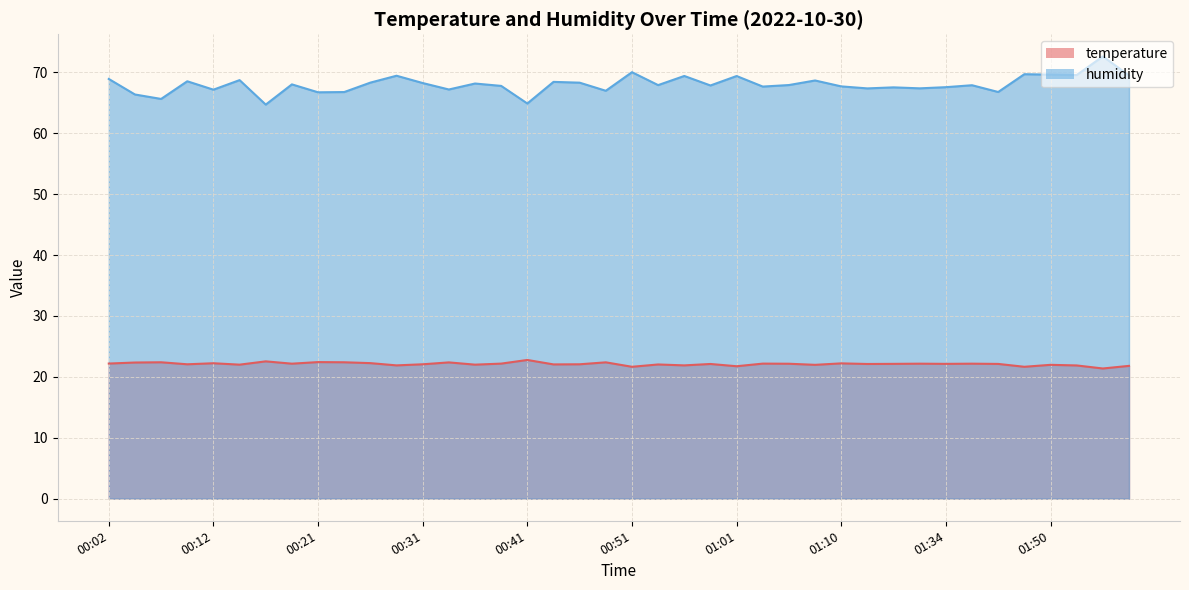

Reading left to right, extract all data points from this chart.

temperature: 00:02=22.2	00:04=22.4	00:07=22.4	00:09=22.1	00:12=22.2	00:14=22.0	00:16=22.5	00:19=22.2	00:21=22.4	00:24=22.4	00:26=22.2	00:29=21.9	00:31=22.1	00:33=22.4	00:36=22.0	00:38=22.2	00:41=22.8	00:43=22.0	00:46=22.1	00:48=22.4	00:51=21.6	00:53=22.0	00:56=21.9	00:58=22.1	01:01=21.7	01:03=22.2	01:05=22.1	01:08=22.0	01:10=22.2	01:13=22.1	01:15=22.1	01:24=22.2	01:34=22.1	01:37=22.2	01:39=22.1	01:45=21.6	01:50=22.0	01:52=21.9	02:00=21.4	02:02=21.8
humidity: 00:02=68.9	00:04=66.3	00:07=65.6	00:09=68.5	00:12=67.1	00:14=68.7	00:16=64.7	00:19=68.0	00:21=66.7	00:24=66.8	00:26=68.3	00:29=69.4	00:31=68.2	00:33=67.2	00:36=68.2	00:38=67.8	00:41=64.9	00:43=68.4	00:46=68.3	00:48=67.0	00:51=70.0	00:53=67.9	00:56=69.4	00:58=67.8	01:01=69.4	01:03=67.7	01:05=67.9	01:08=68.7	01:10=67.7	01:13=67.3	01:15=67.5	01:24=67.4	01:34=67.5	01:37=67.9	01:39=66.8	01:45=69.7	01:50=69.6	01:52=69.5	02:00=72.6	02:02=69.5